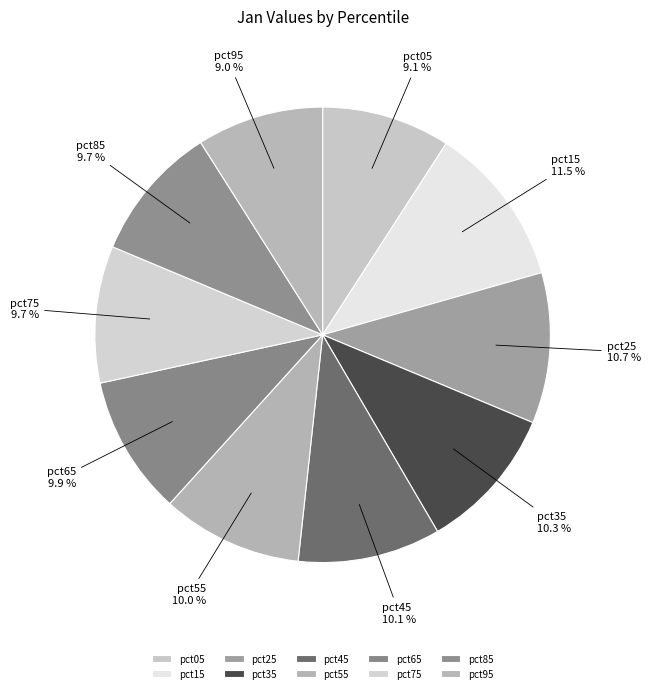

Approximately how many times larger is the value at pct45 compared to pct95?

1.1